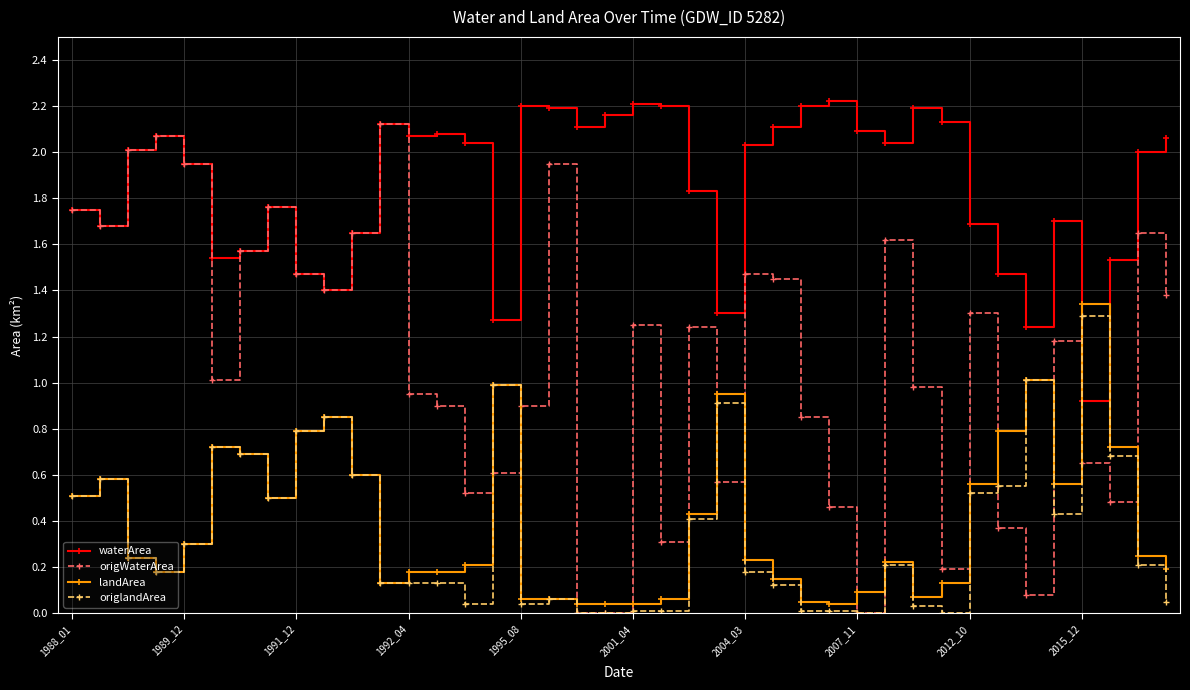

True or false: waterArea and origlandArea cross at least once.

True